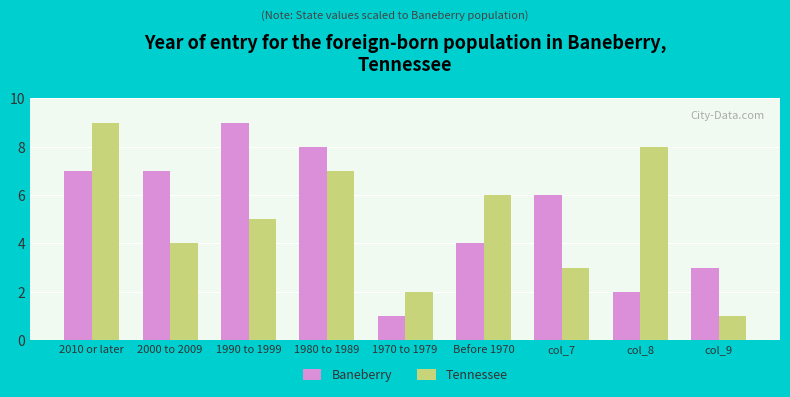

Is the value of Tennessee at 1990 to 1999 greater than the value of Baneberry at 2000 to 2009?

No